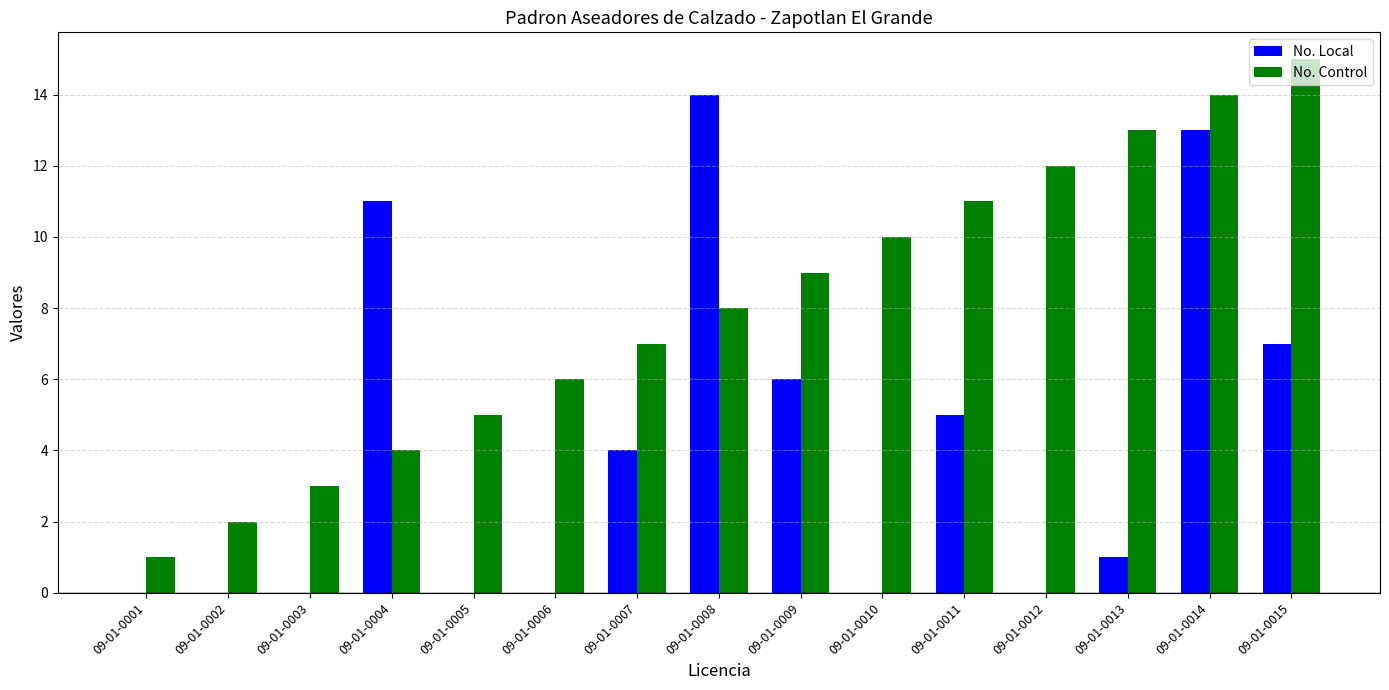

Which series has the largest total across all categories?

No. Control